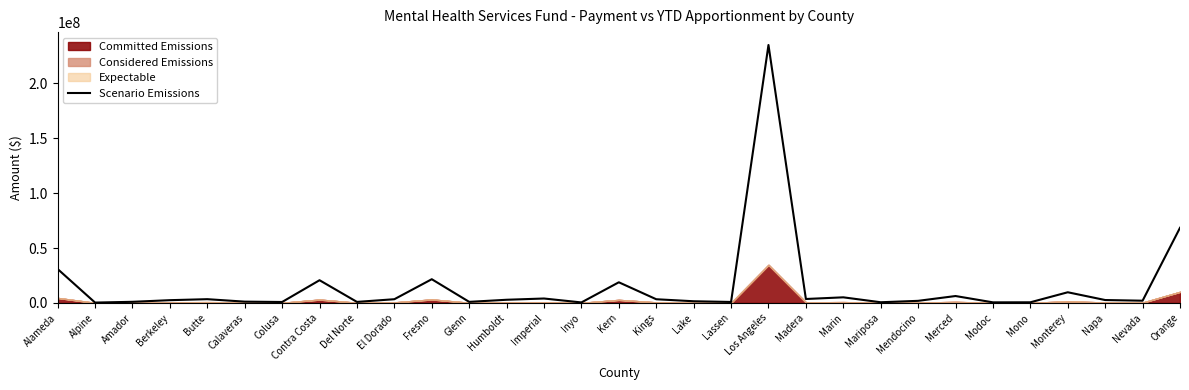

Count the number of values greater than 2638681.

16